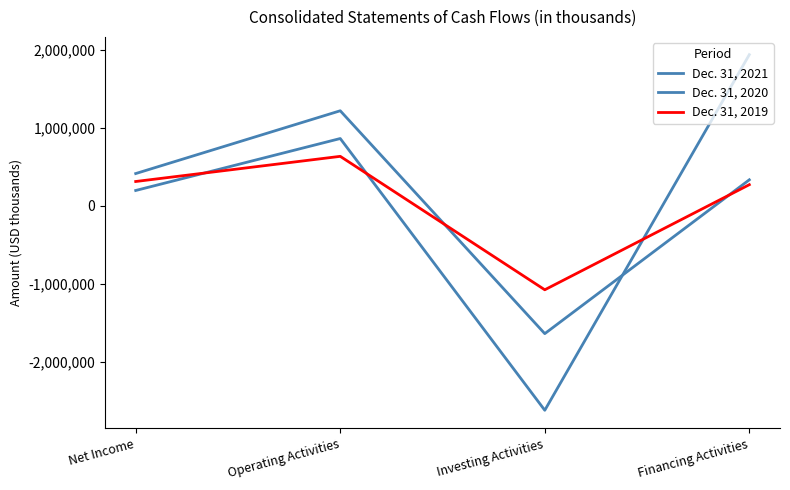

In Dec. 31, 2019, how many points are lower than both neighbors (excluding endpoints)?

1